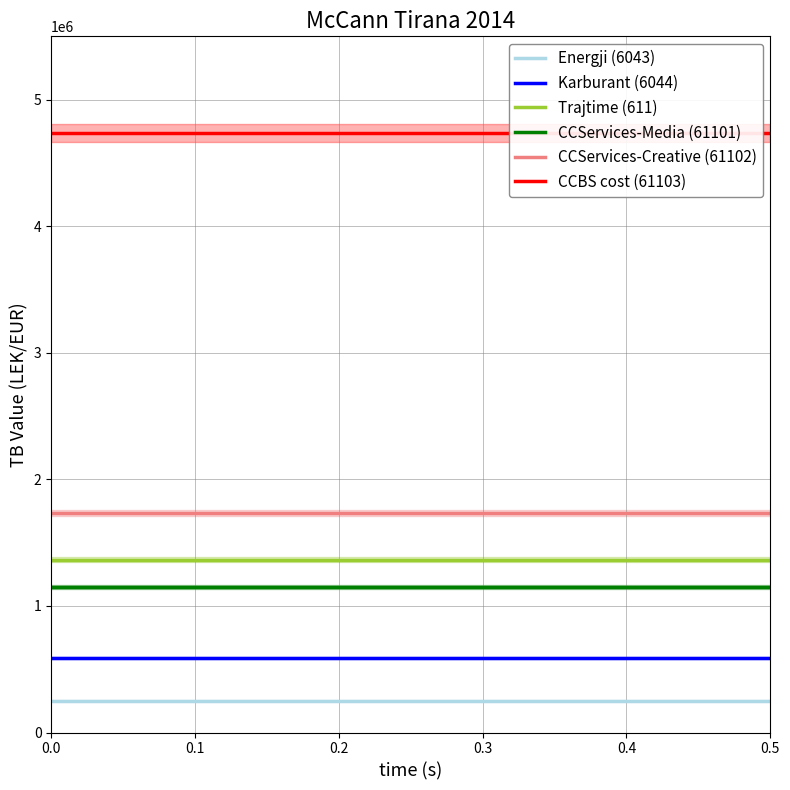

True or false: Karburant (6044) and Trajtime (611) intersect in this chart.

False